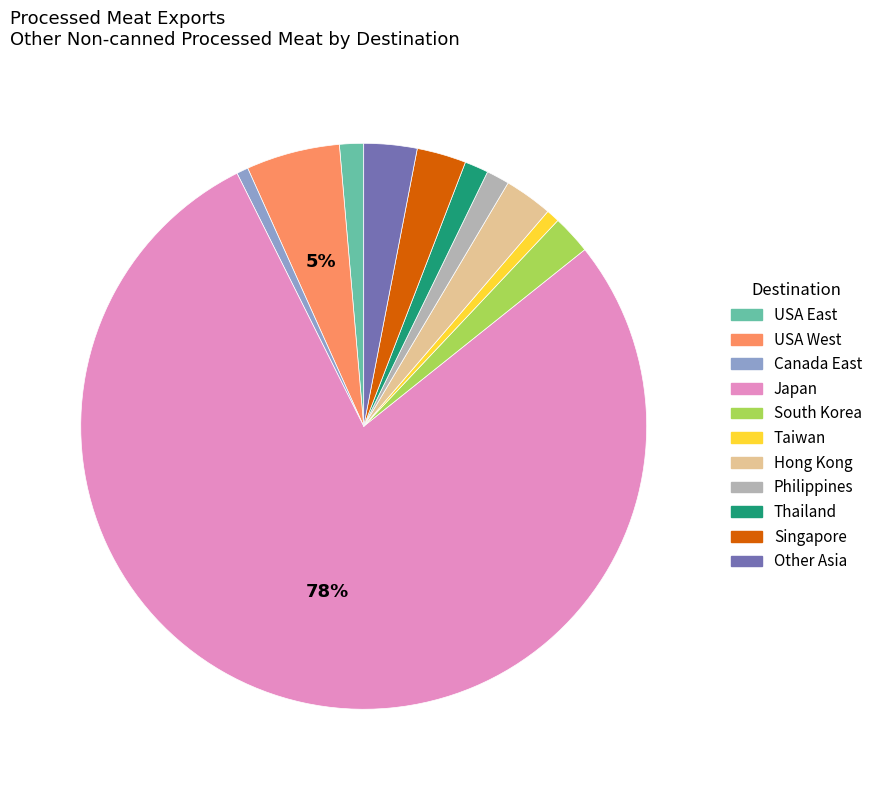

Which category accounts for the majority?

Japan